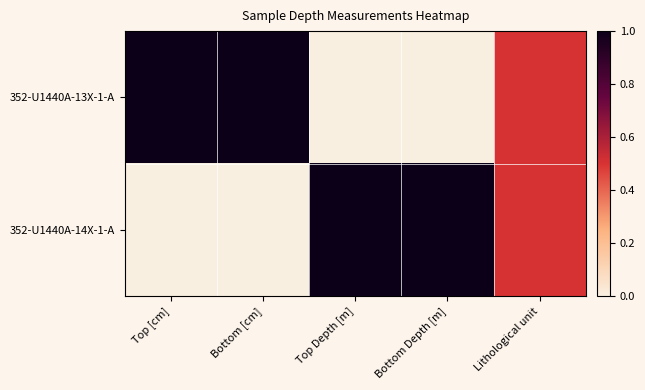

At how many categories does at least one series exceed 0?

5